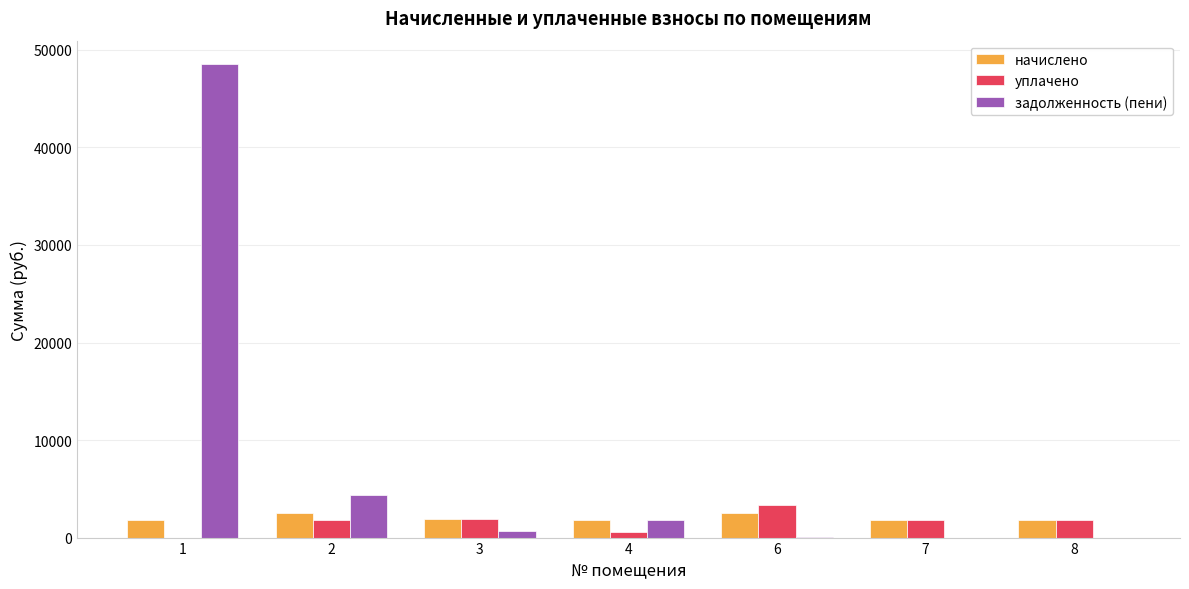

Is it true that уплачено equals 1924.7 at 3?

True